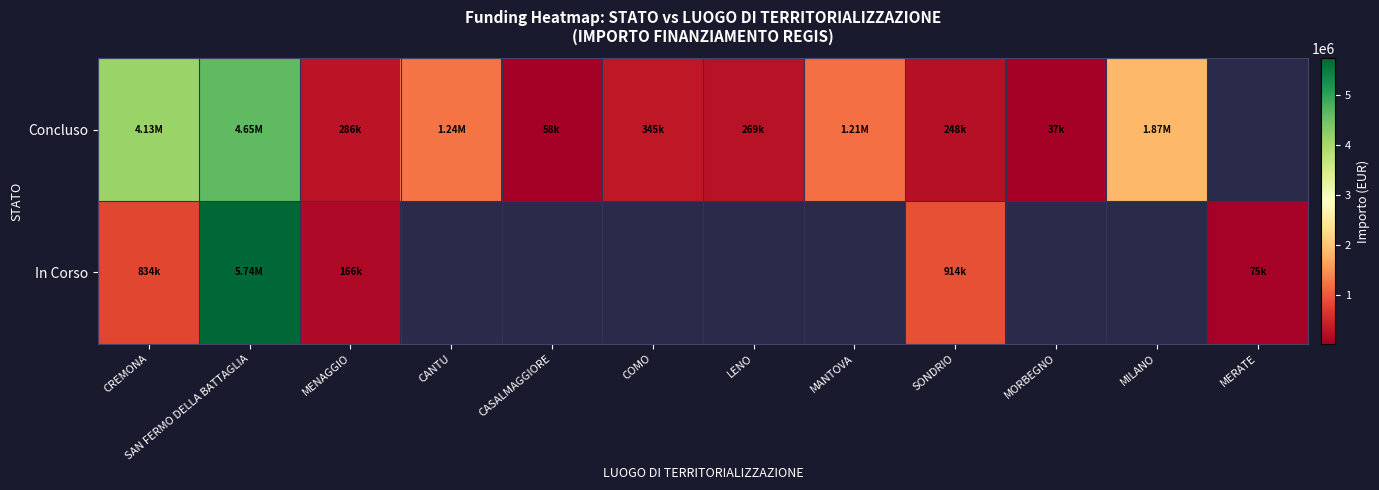

True or false: Concluso has a value of 36600.0 at MORBEGNO.

True